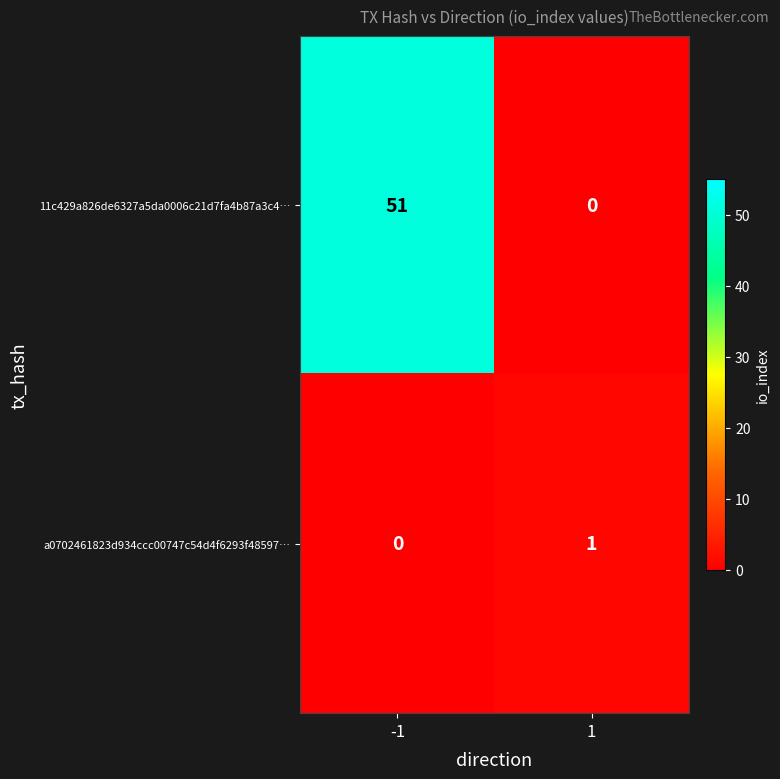

What is the spread (max minus min) of values at -1?

51